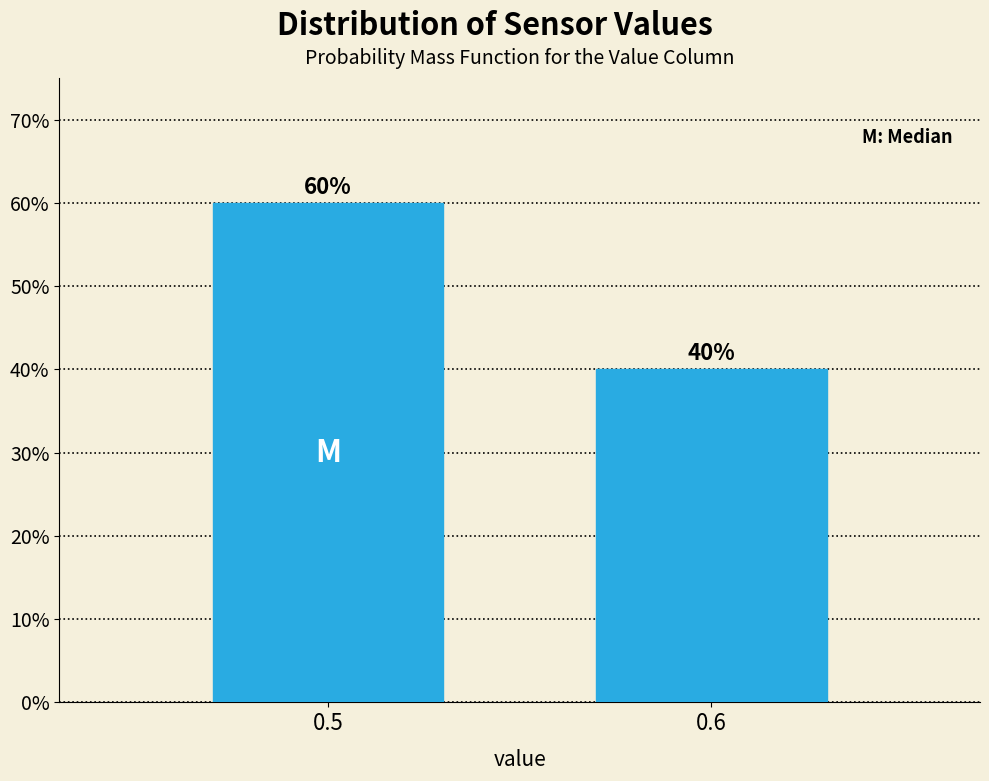

Reading left to right, transcribe all the data shown in this chart.

60	40